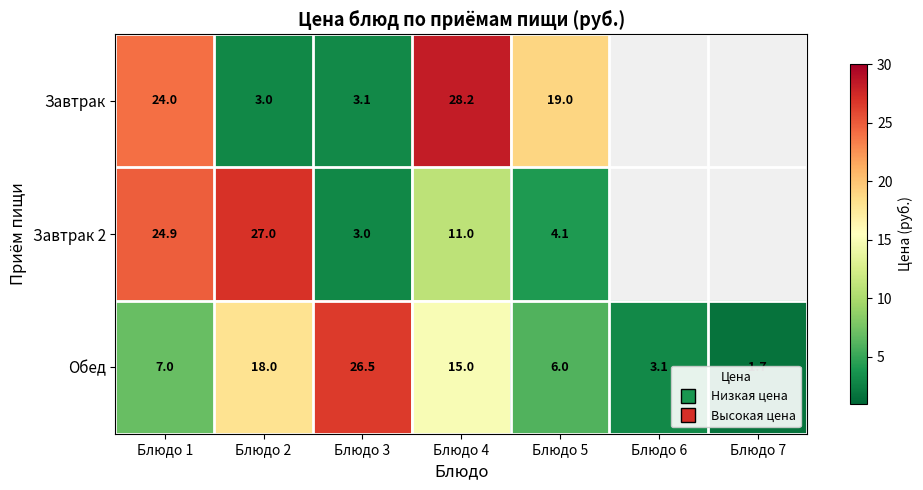

What is the difference between the Завтрак 2 values at Блюдо 4 and Блюдо 1?

13.9